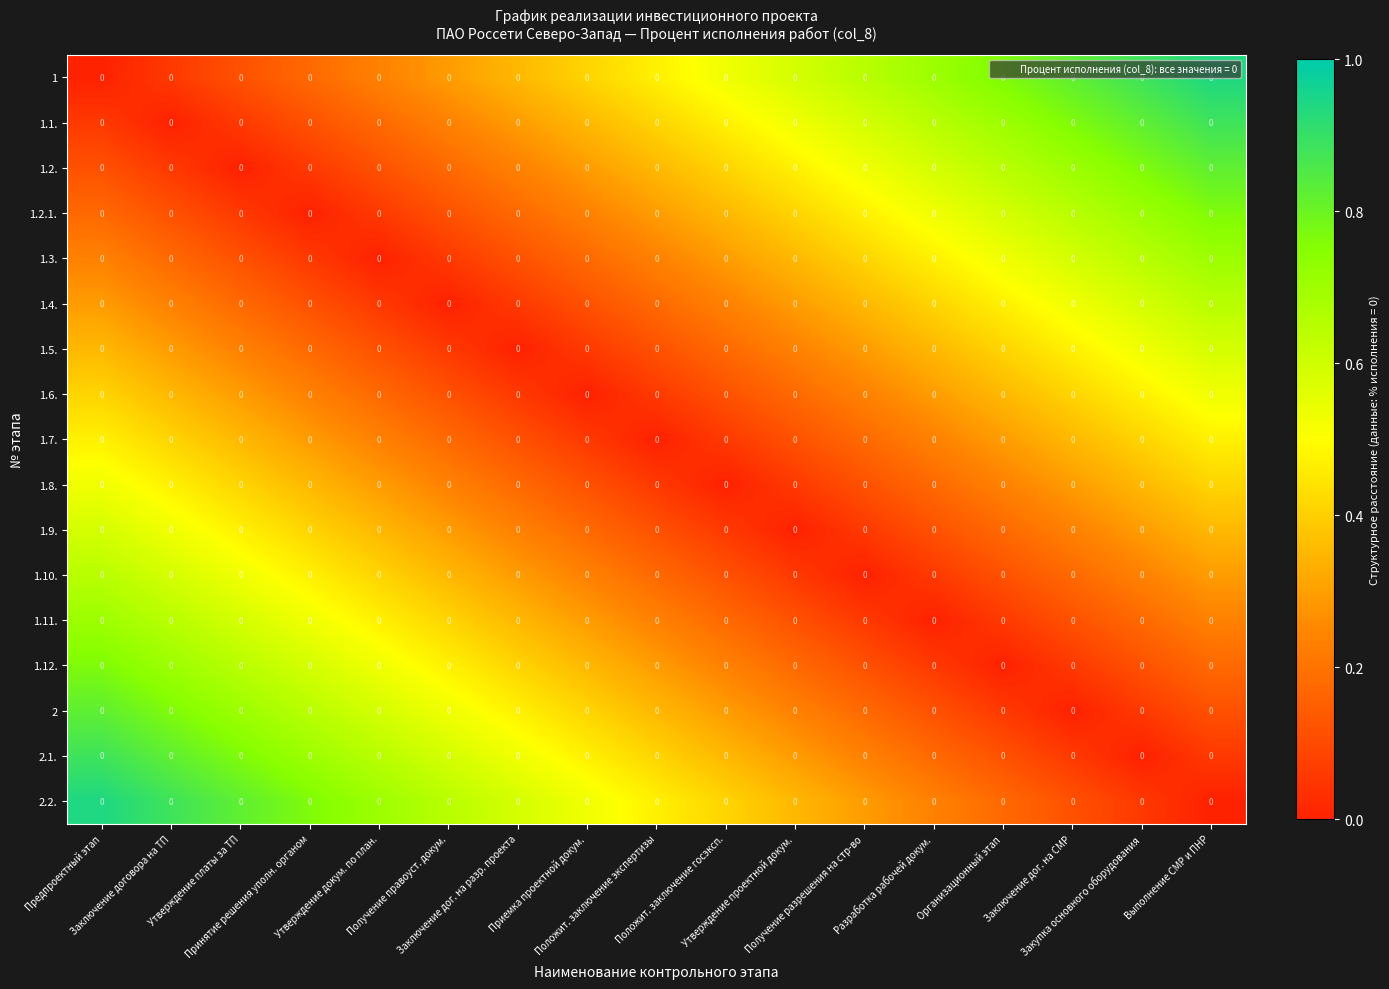

Reading right to left, transcribe all the data shown in this chart.

1: Выполнение СМР и ПНР=0.0	Закупка основного оборудования=0.0	Заключение дог. на СМР=0.0	Организационный этап=0.0	Разработка рабочей докум.=0.0	Получение разрешения на стр-во=0.0	Утверждение проектной докум.=0.0	Положит. заключение госэксп.=0.0	Положит. заключение экспертизы=0.0	Приемка проектной докум.=0.0	Заключение дог. на разр. проекта=0.0	Получение правоуст. докум.=0.0	Утверждение докум. по план.=0.0	Принятие решения уполн. органом=0.0	Утверждение платы за ТП=0.0	Заключение договора на ТП=0.0	Предпроектный этап=0.0
1.1.: Выполнение СМР и ПНР=0.0	Закупка основного оборудования=0.0	Заключение дог. на СМР=0.0	Организационный этап=0.0	Разработка рабочей докум.=0.0	Получение разрешения на стр-во=0.0	Утверждение проектной докум.=0.0	Положит. заключение госэксп.=0.0	Положит. заключение экспертизы=0.0	Приемка проектной докум.=0.0	Заключение дог. на разр. проекта=0.0	Получение правоуст. докум.=0.0	Утверждение докум. по план.=0.0	Принятие решения уполн. органом=0.0	Утверждение платы за ТП=0.0	Заключение договора на ТП=0.0	Предпроектный этап=0.0
1.2.: Выполнение СМР и ПНР=0.0	Закупка основного оборудования=0.0	Заключение дог. на СМР=0.0	Организационный этап=0.0	Разработка рабочей докум.=0.0	Получение разрешения на стр-во=0.0	Утверждение проектной докум.=0.0	Положит. заключение госэксп.=0.0	Положит. заключение экспертизы=0.0	Приемка проектной докум.=0.0	Заключение дог. на разр. проекта=0.0	Получение правоуст. докум.=0.0	Утверждение докум. по план.=0.0	Принятие решения уполн. органом=0.0	Утверждение платы за ТП=0.0	Заключение договора на ТП=0.0	Предпроектный этап=0.0
1.2.1.: Выполнение СМР и ПНР=0.0	Закупка основного оборудования=0.0	Заключение дог. на СМР=0.0	Организационный этап=0.0	Разработка рабочей докум.=0.0	Получение разрешения на стр-во=0.0	Утверждение проектной докум.=0.0	Положит. заключение госэксп.=0.0	Положит. заключение экспертизы=0.0	Приемка проектной докум.=0.0	Заключение дог. на разр. проекта=0.0	Получение правоуст. докум.=0.0	Утверждение докум. по план.=0.0	Принятие решения уполн. органом=0.0	Утверждение платы за ТП=0.0	Заключение договора на ТП=0.0	Предпроектный этап=0.0
1.3.: Выполнение СМР и ПНР=0.0	Закупка основного оборудования=0.0	Заключение дог. на СМР=0.0	Организационный этап=0.0	Разработка рабочей докум.=0.0	Получение разрешения на стр-во=0.0	Утверждение проектной докум.=0.0	Положит. заключение госэксп.=0.0	Положит. заключение экспертизы=0.0	Приемка проектной докум.=0.0	Заключение дог. на разр. проекта=0.0	Получение правоуст. докум.=0.0	Утверждение докум. по план.=0.0	Принятие решения уполн. органом=0.0	Утверждение платы за ТП=0.0	Заключение договора на ТП=0.0	Предпроектный этап=0.0
1.4.: Выполнение СМР и ПНР=0.0	Закупка основного оборудования=0.0	Заключение дог. на СМР=0.0	Организационный этап=0.0	Разработка рабочей докум.=0.0	Получение разрешения на стр-во=0.0	Утверждение проектной докум.=0.0	Положит. заключение госэксп.=0.0	Положит. заключение экспертизы=0.0	Приемка проектной докум.=0.0	Заключение дог. на разр. проекта=0.0	Получение правоуст. докум.=0.0	Утверждение докум. по план.=0.0	Принятие решения уполн. органом=0.0	Утверждение платы за ТП=0.0	Заключение договора на ТП=0.0	Предпроектный этап=0.0
1.5.: Выполнение СМР и ПНР=0.0	Закупка основного оборудования=0.0	Заключение дог. на СМР=0.0	Организационный этап=0.0	Разработка рабочей докум.=0.0	Получение разрешения на стр-во=0.0	Утверждение проектной докум.=0.0	Положит. заключение госэксп.=0.0	Положит. заключение экспертизы=0.0	Приемка проектной докум.=0.0	Заключение дог. на разр. проекта=0.0	Получение правоуст. докум.=0.0	Утверждение докум. по план.=0.0	Принятие решения уполн. органом=0.0	Утверждение платы за ТП=0.0	Заключение договора на ТП=0.0	Предпроектный этап=0.0
1.6.: Выполнение СМР и ПНР=0.0	Закупка основного оборудования=0.0	Заключение дог. на СМР=0.0	Организационный этап=0.0	Разработка рабочей докум.=0.0	Получение разрешения на стр-во=0.0	Утверждение проектной докум.=0.0	Положит. заключение госэксп.=0.0	Положит. заключение экспертизы=0.0	Приемка проектной докум.=0.0	Заключение дог. на разр. проекта=0.0	Получение правоуст. докум.=0.0	Утверждение докум. по план.=0.0	Принятие решения уполн. органом=0.0	Утверждение платы за ТП=0.0	Заключение договора на ТП=0.0	Предпроектный этап=0.0
1.7.: Выполнение СМР и ПНР=0.0	Закупка основного оборудования=0.0	Заключение дог. на СМР=0.0	Организационный этап=0.0	Разработка рабочей докум.=0.0	Получение разрешения на стр-во=0.0	Утверждение проектной докум.=0.0	Положит. заключение госэксп.=0.0	Положит. заключение экспертизы=0.0	Приемка проектной докум.=0.0	Заключение дог. на разр. проекта=0.0	Получение правоуст. докум.=0.0	Утверждение докум. по план.=0.0	Принятие решения уполн. органом=0.0	Утверждение платы за ТП=0.0	Заключение договора на ТП=0.0	Предпроектный этап=0.0
1.8.: Выполнение СМР и ПНР=0.0	Закупка основного оборудования=0.0	Заключение дог. на СМР=0.0	Организационный этап=0.0	Разработка рабочей докум.=0.0	Получение разрешения на стр-во=0.0	Утверждение проектной докум.=0.0	Положит. заключение госэксп.=0.0	Положит. заключение экспертизы=0.0	Приемка проектной докум.=0.0	Заключение дог. на разр. проекта=0.0	Получение правоуст. докум.=0.0	Утверждение докум. по план.=0.0	Принятие решения уполн. органом=0.0	Утверждение платы за ТП=0.0	Заключение договора на ТП=0.0	Предпроектный этап=0.0
1.9.: Выполнение СМР и ПНР=0.0	Закупка основного оборудования=0.0	Заключение дог. на СМР=0.0	Организационный этап=0.0	Разработка рабочей докум.=0.0	Получение разрешения на стр-во=0.0	Утверждение проектной докум.=0.0	Положит. заключение госэксп.=0.0	Положит. заключение экспертизы=0.0	Приемка проектной докум.=0.0	Заключение дог. на разр. проекта=0.0	Получение правоуст. докум.=0.0	Утверждение докум. по план.=0.0	Принятие решения уполн. органом=0.0	Утверждение платы за ТП=0.0	Заключение договора на ТП=0.0	Предпроектный этап=0.0
1.10.: Выполнение СМР и ПНР=0.0	Закупка основного оборудования=0.0	Заключение дог. на СМР=0.0	Организационный этап=0.0	Разработка рабочей докум.=0.0	Получение разрешения на стр-во=0.0	Утверждение проектной докум.=0.0	Положит. заключение госэксп.=0.0	Положит. заключение экспертизы=0.0	Приемка проектной докум.=0.0	Заключение дог. на разр. проекта=0.0	Получение правоуст. докум.=0.0	Утверждение докум. по план.=0.0	Принятие решения уполн. органом=0.0	Утверждение платы за ТП=0.0	Заключение договора на ТП=0.0	Предпроектный этап=0.0
1.11.: Выполнение СМР и ПНР=0.0	Закупка основного оборудования=0.0	Заключение дог. на СМР=0.0	Организационный этап=0.0	Разработка рабочей докум.=0.0	Получение разрешения на стр-во=0.0	Утверждение проектной докум.=0.0	Положит. заключение госэксп.=0.0	Положит. заключение экспертизы=0.0	Приемка проектной докум.=0.0	Заключение дог. на разр. проекта=0.0	Получение правоуст. докум.=0.0	Утверждение докум. по план.=0.0	Принятие решения уполн. органом=0.0	Утверждение платы за ТП=0.0	Заключение договора на ТП=0.0	Предпроектный этап=0.0
1.12.: Выполнение СМР и ПНР=0.0	Закупка основного оборудования=0.0	Заключение дог. на СМР=0.0	Организационный этап=0.0	Разработка рабочей докум.=0.0	Получение разрешения на стр-во=0.0	Утверждение проектной докум.=0.0	Положит. заключение госэксп.=0.0	Положит. заключение экспертизы=0.0	Приемка проектной докум.=0.0	Заключение дог. на разр. проекта=0.0	Получение правоуст. докум.=0.0	Утверждение докум. по план.=0.0	Принятие решения уполн. органом=0.0	Утверждение платы за ТП=0.0	Заключение договора на ТП=0.0	Предпроектный этап=0.0
2: Выполнение СМР и ПНР=0.0	Закупка основного оборудования=0.0	Заключение дог. на СМР=0.0	Организационный этап=0.0	Разработка рабочей докум.=0.0	Получение разрешения на стр-во=0.0	Утверждение проектной докум.=0.0	Положит. заключение госэксп.=0.0	Положит. заключение экспертизы=0.0	Приемка проектной докум.=0.0	Заключение дог. на разр. проекта=0.0	Получение правоуст. докум.=0.0	Утверждение докум. по план.=0.0	Принятие решения уполн. органом=0.0	Утверждение платы за ТП=0.0	Заключение договора на ТП=0.0	Предпроектный этап=0.0
2.1.: Выполнение СМР и ПНР=0.0	Закупка основного оборудования=0.0	Заключение дог. на СМР=0.0	Организационный этап=0.0	Разработка рабочей докум.=0.0	Получение разрешения на стр-во=0.0	Утверждение проектной докум.=0.0	Положит. заключение госэксп.=0.0	Положит. заключение экспертизы=0.0	Приемка проектной докум.=0.0	Заключение дог. на разр. проекта=0.0	Получение правоуст. докум.=0.0	Утверждение докум. по план.=0.0	Принятие решения уполн. органом=0.0	Утверждение платы за ТП=0.0	Заключение договора на ТП=0.0	Предпроектный этап=0.0
2.2.: Выполнение СМР и ПНР=0.0	Закупка основного оборудования=0.0	Заключение дог. на СМР=0.0	Организационный этап=0.0	Разработка рабочей докум.=0.0	Получение разрешения на стр-во=0.0	Утверждение проектной докум.=0.0	Положит. заключение госэксп.=0.0	Положит. заключение экспертизы=0.0	Приемка проектной докум.=0.0	Заключение дог. на разр. проекта=0.0	Получение правоуст. докум.=0.0	Утверждение докум. по план.=0.0	Принятие решения уполн. органом=0.0	Утверждение платы за ТП=0.0	Заключение договора на ТП=0.0	Предпроектный этап=0.0